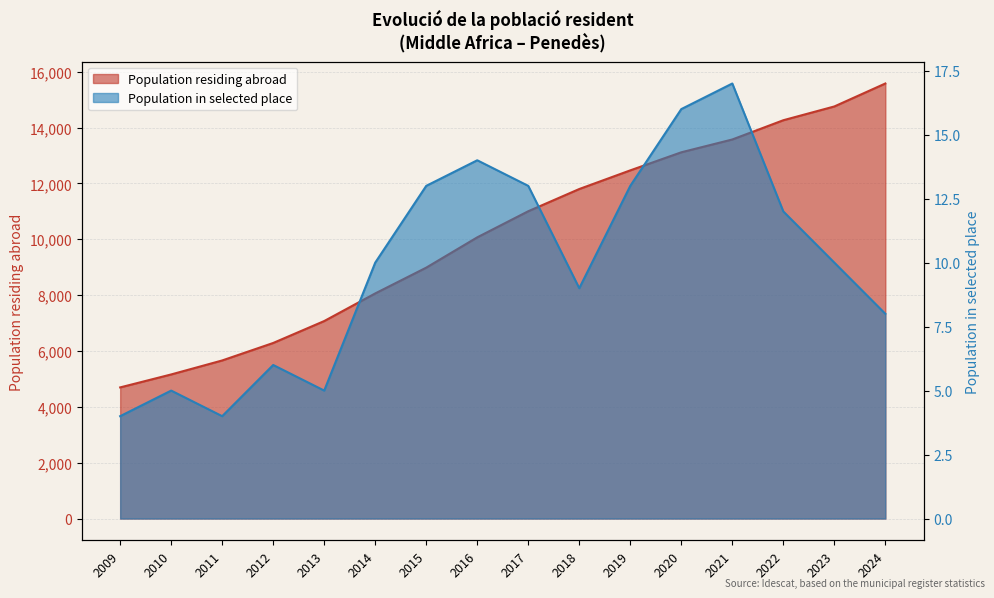

What is the average value of the Population in selected place series?

10